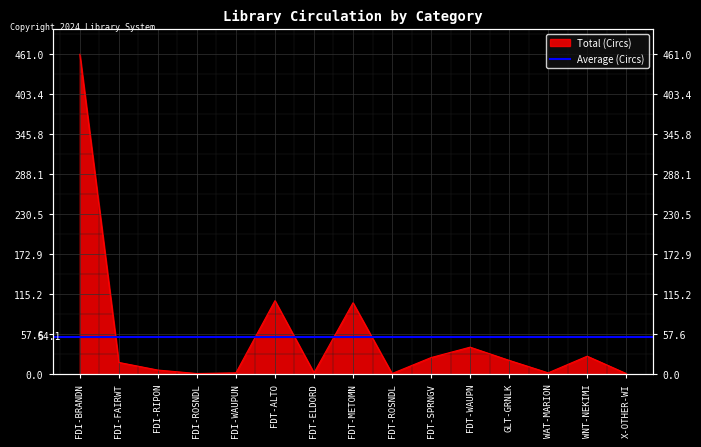

Reading right to left, extract all data points from this chart.

1	26	2	20	39	24	1	103	2	106	2	1	6	17	461